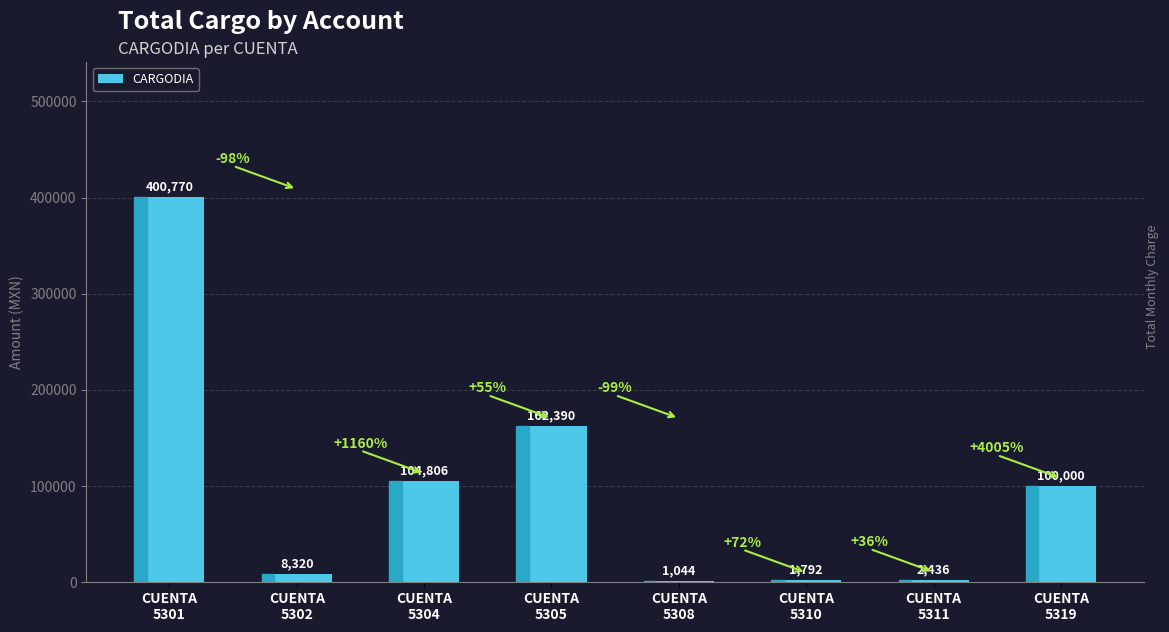

Which has a higher value, CUENTA
5301 or CUENTA
5308?

CUENTA
5301